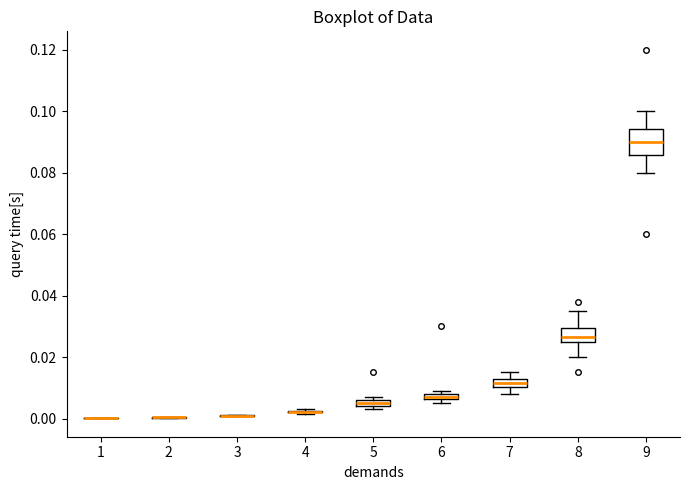

Which box is the tallest, from its lower edge to its upper edge?

9